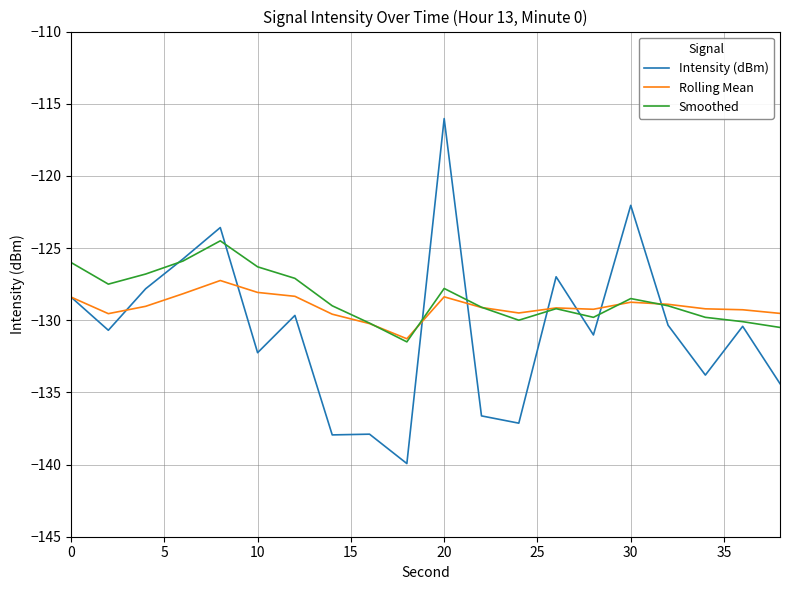

What is the minimum value for Intensity (dBm)?

-139.9